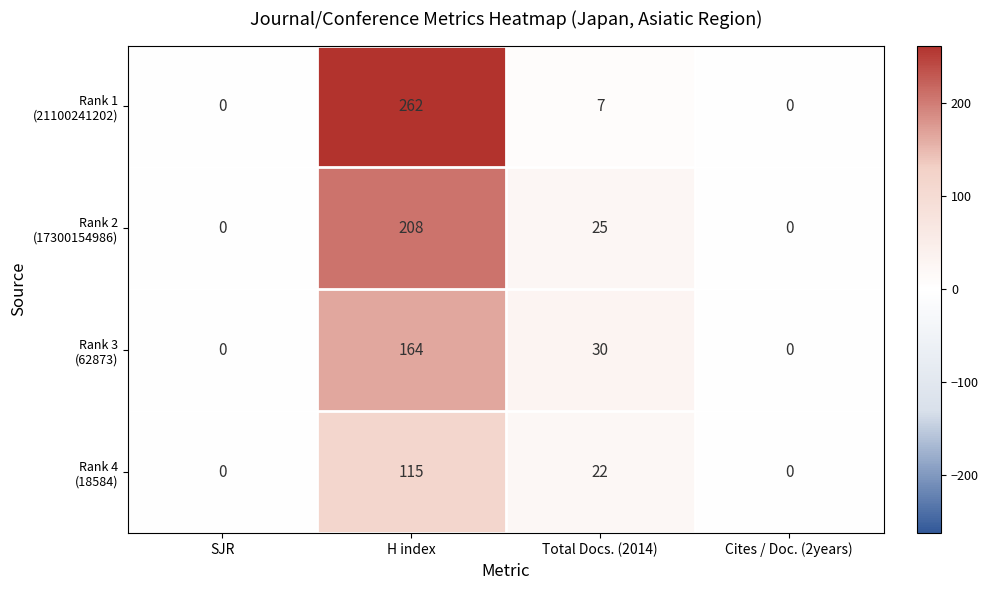

What is the maximum value shown in the chart?

262